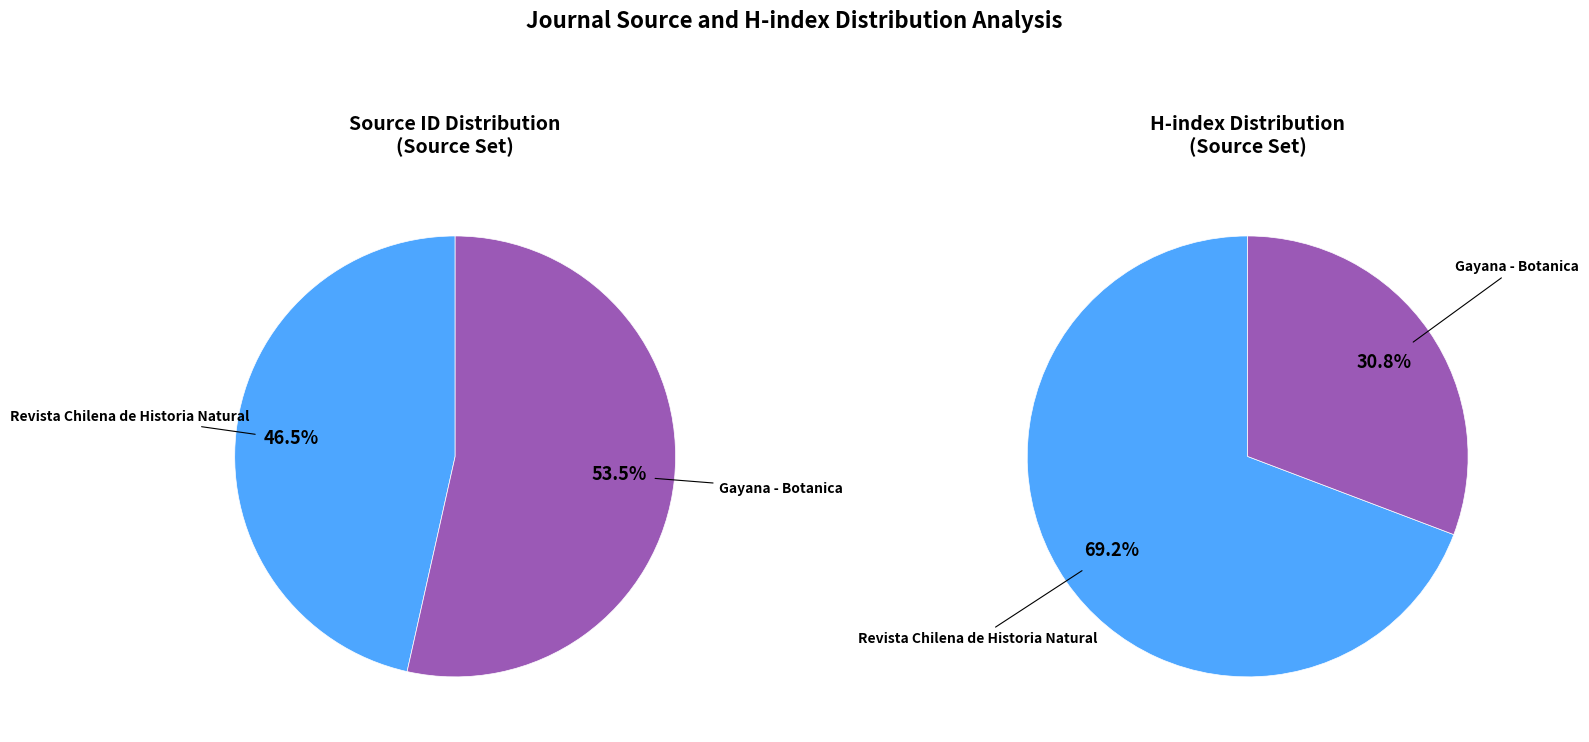

Is the sum of Revista Chilena de Historia Natural and Gayana - Botanica greater than half?

Yes